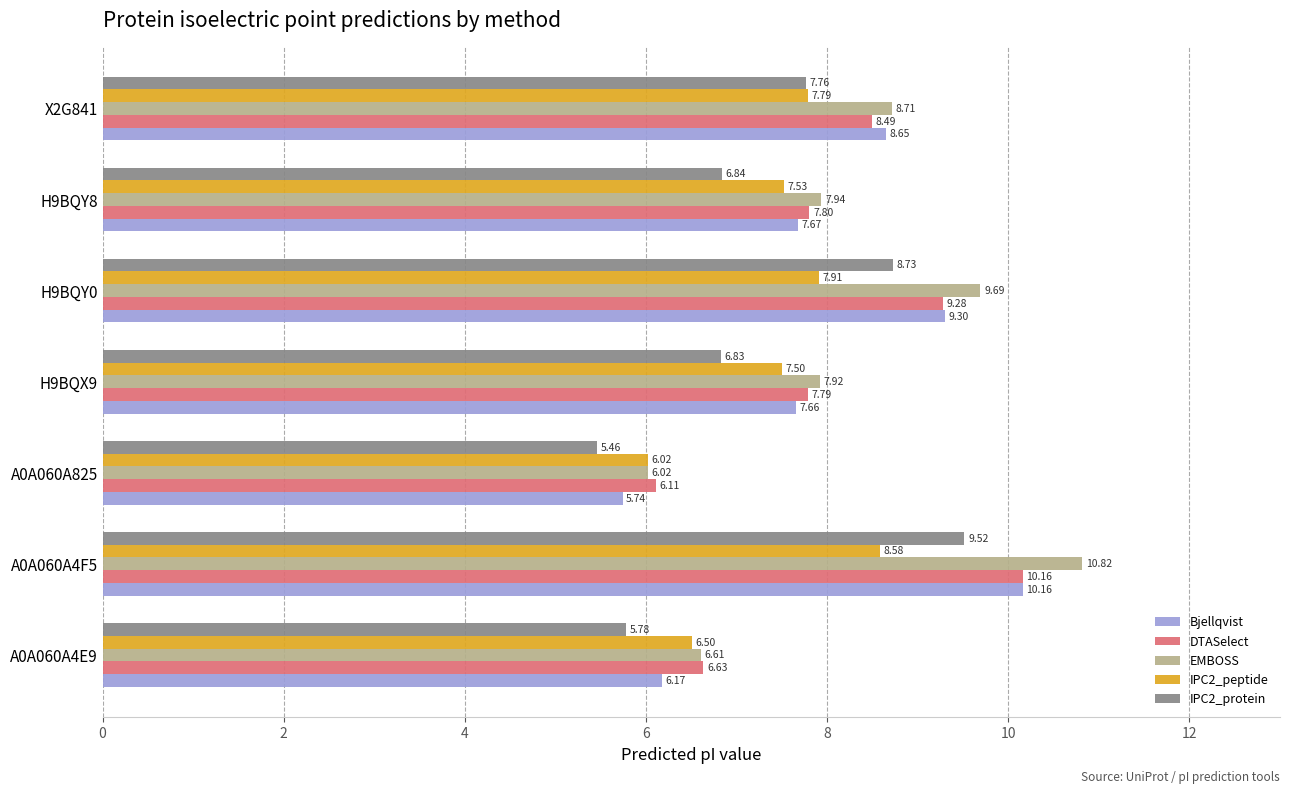

What is the average value of the EMBOSS series?

8.2